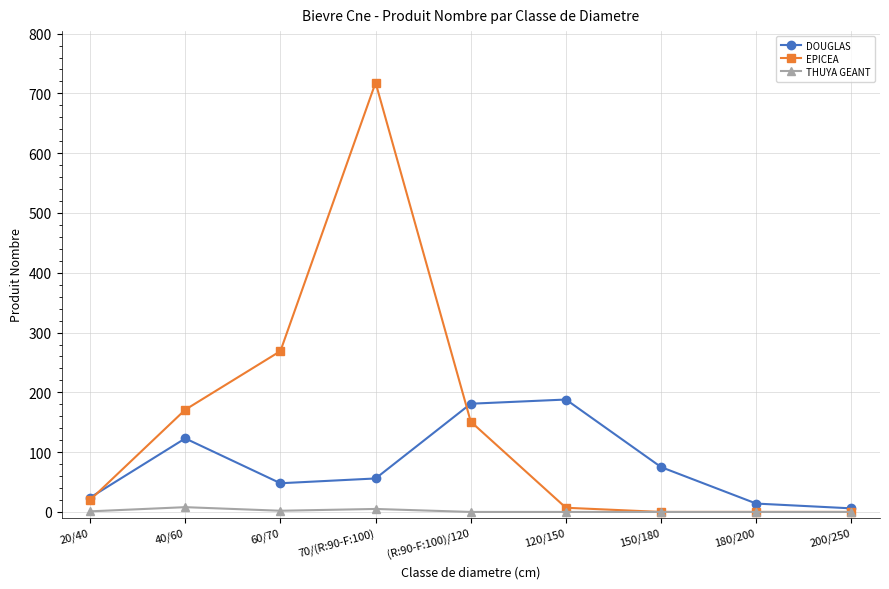

What is the difference between the maximum and second lowest values in the EPICEA series?

718